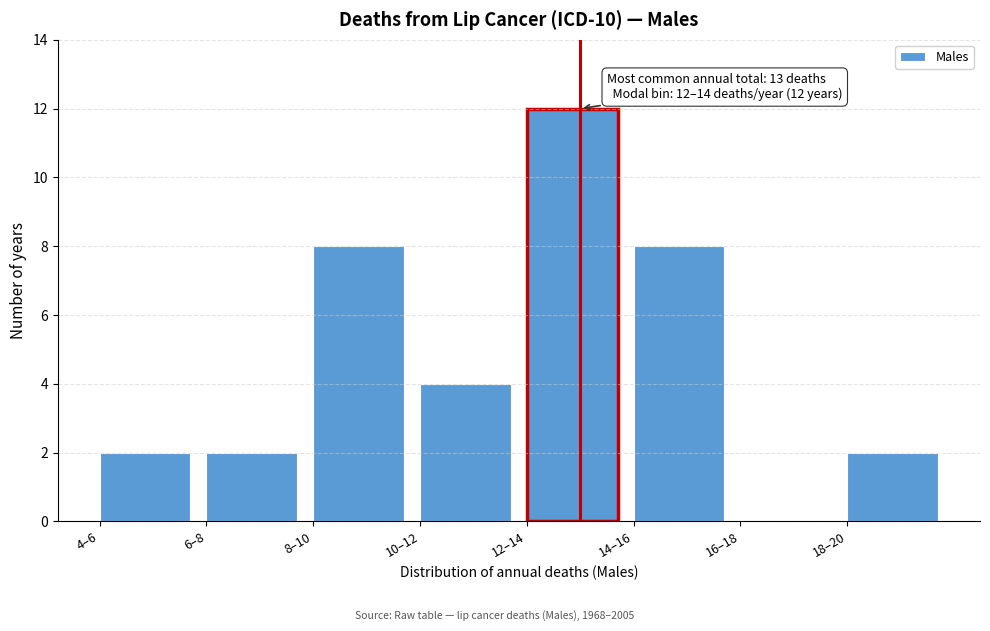

Reading right to left, transcribe all the data shown in this chart.

18–20=2	16–18=0	14–16=8	12–14=12	10–12=4	8–10=8	6–8=2	4–6=2